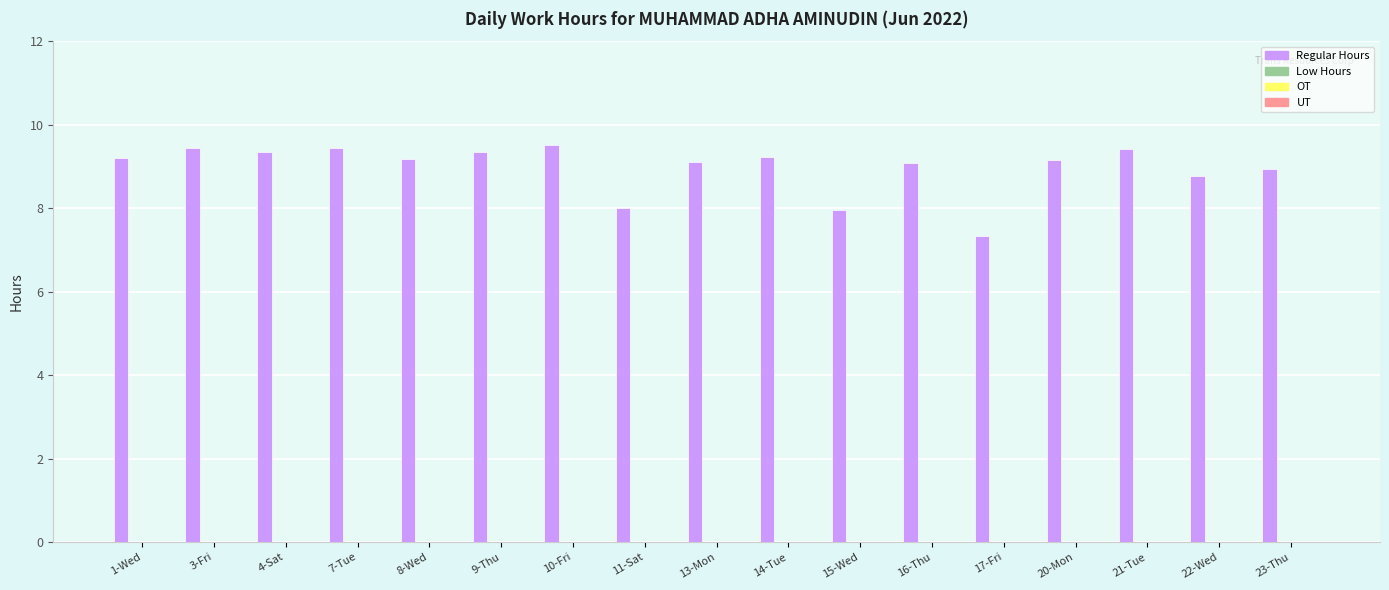

What is the difference between the second highest and second lowest values?

1.5